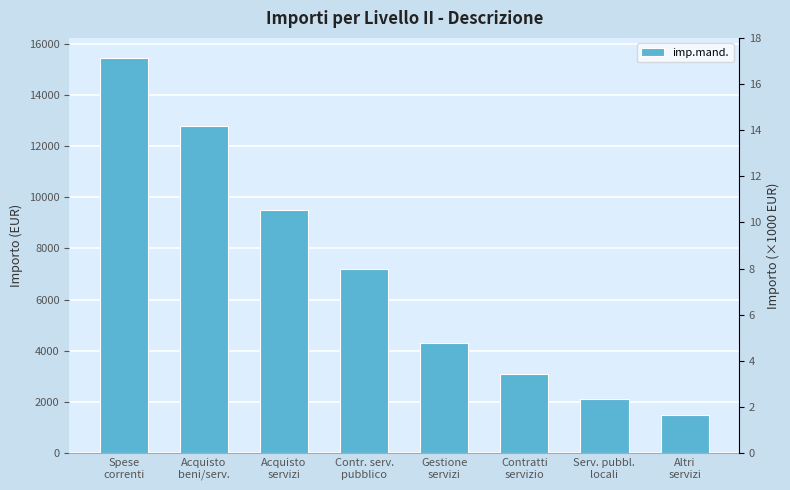

The value at Acquisto
beni/serv. is 4468. True or false?

False